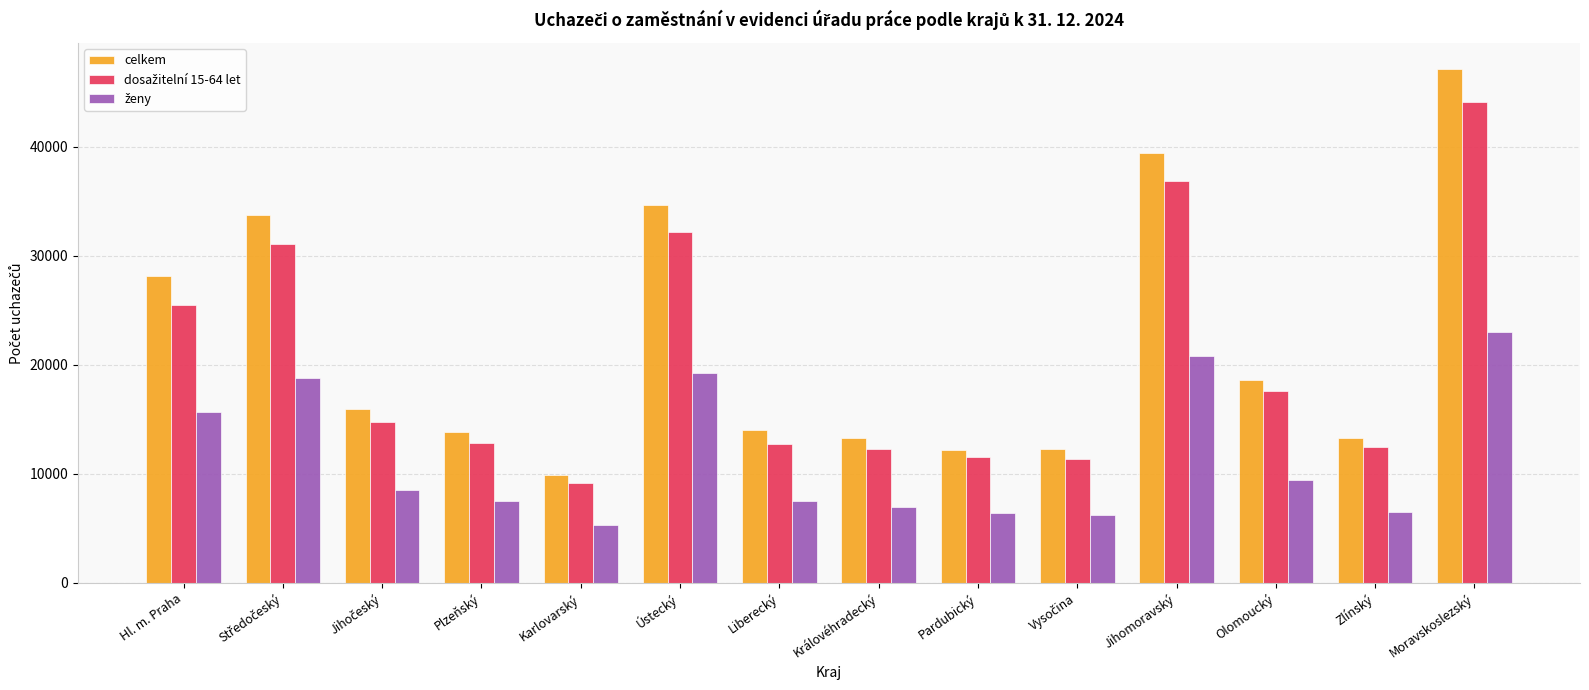

What position from the left is Moravskoslezský?

14